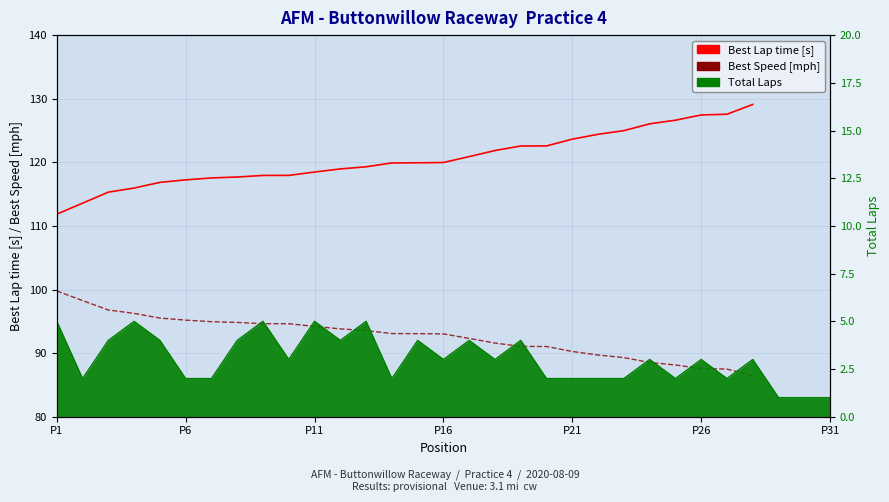

What is the label of the 1st point from the left?

P1